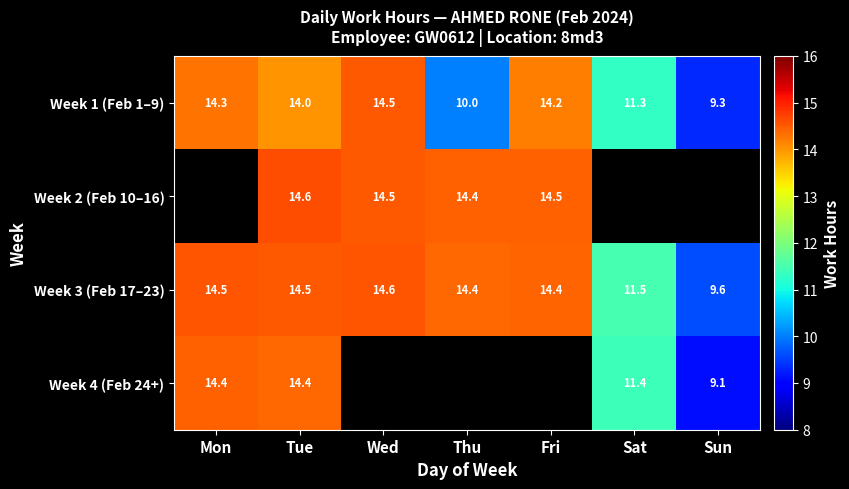

List the labels in order of Week 1 (Feb 1–9) value, smallest first.

Sun, Thu, Sat, Tue, Fri, Mon, Wed